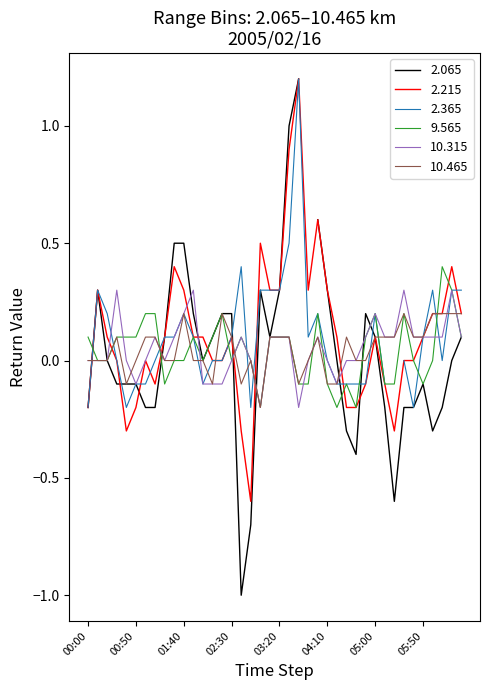

How many categories are shown in the chart?

40